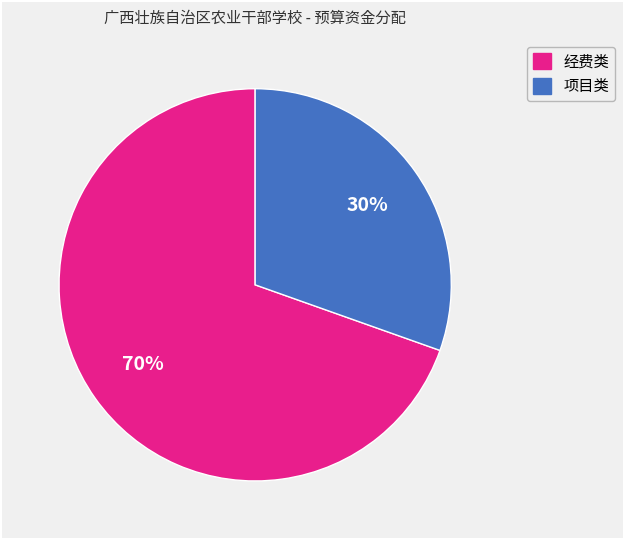

Is there a majority slice in this chart?

Yes